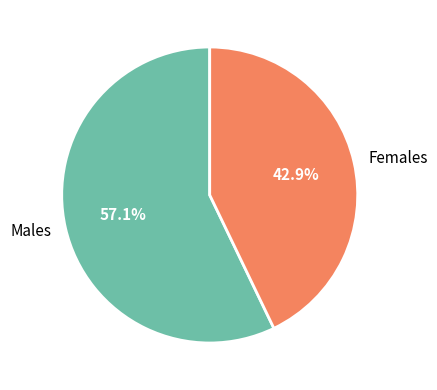

To the nearest percent, what is the combined percentage of Males and Females?

100%